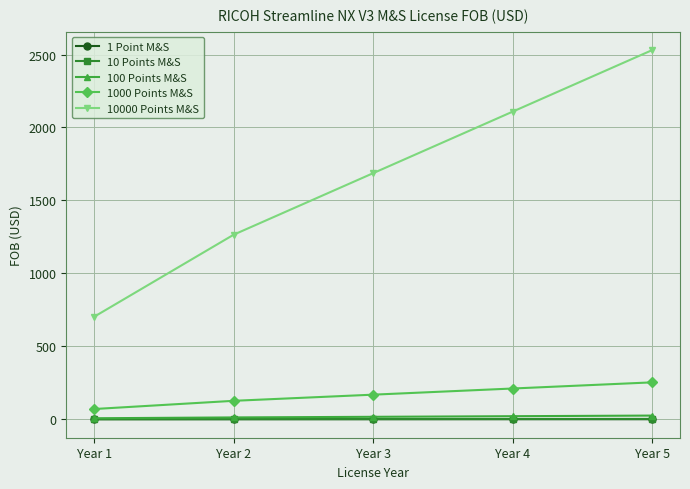

The 10 Points M&S series shows 1.3 at Year 2. True or false?

True